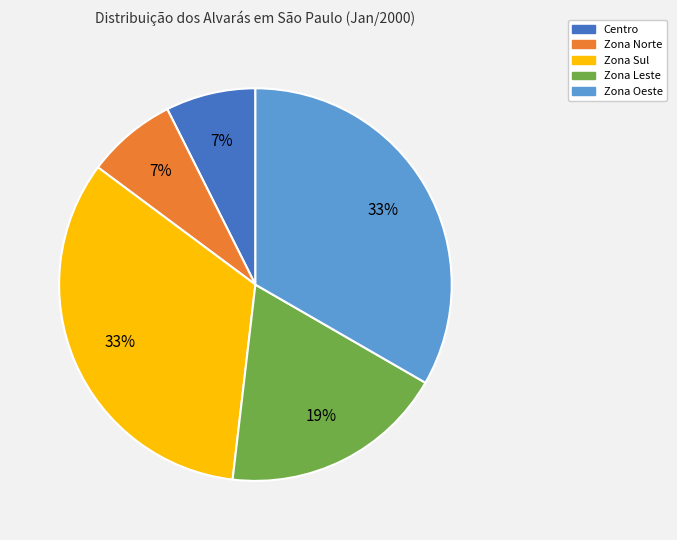

Combined, do Zona Oeste and Zona Leste account for over 50%?

Yes